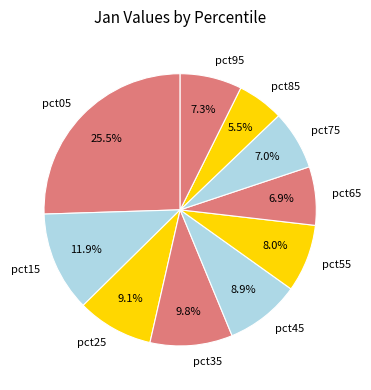

How much of the chart is everything except pct35?

90.2%